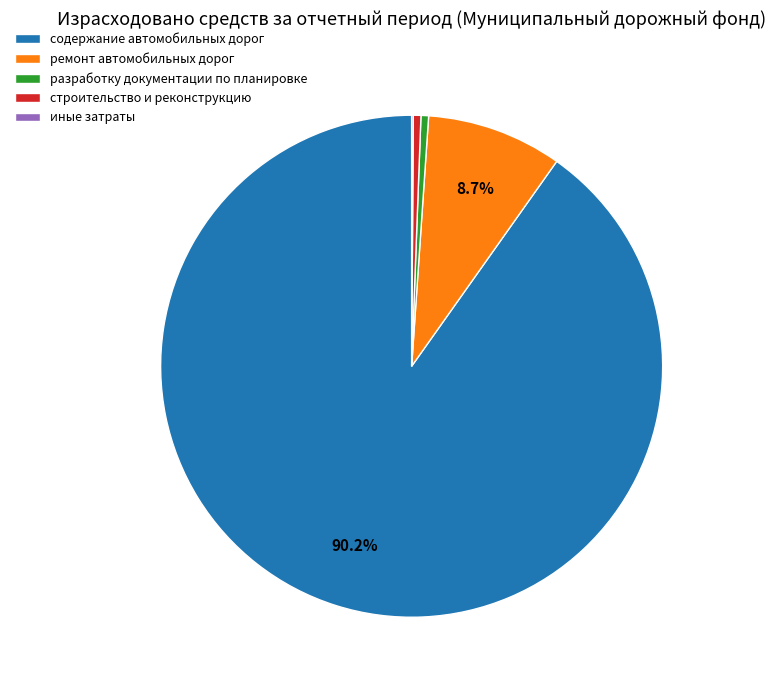

True or false: ремонт автомобильных дорог accounts for 18% of the total.

False